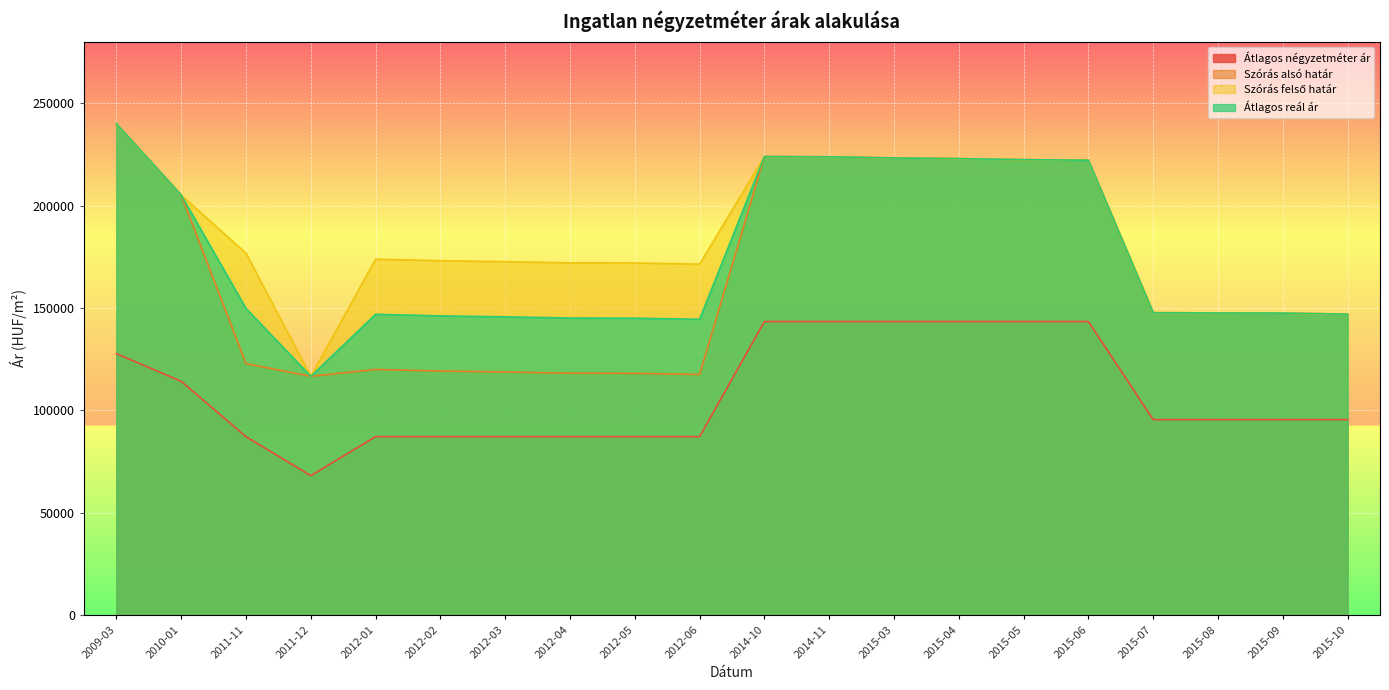

Reading right to left, transcribe all the data shown in this chart.

Átlagos négyzetméter ár: 95514	95514	95514	95514	143382	143382	143382	143382	143382	143382	87215	87215	87215	87215	87215	87215	68181	87215	114215	127715
Szórás alsó határ: 147001	147475	147585	147694	222099	222376	222876	223210	223769	223882	117559	118099	118176	118760	119230	119982	116638	122858	205080	239904
Szórás felső határ: 147001	147475	147585	147694	222099	222376	222876	223210	223769	223882	171395	171935	172012	172596	173066	173818	116638	176694	205080	239904
Átlagos reál ár: 147001	147475	147585	147694	222099	222376	222876	223210	223769	223882	144477	145017	145094	145678	146148	146900	116638	149776	205080	239904